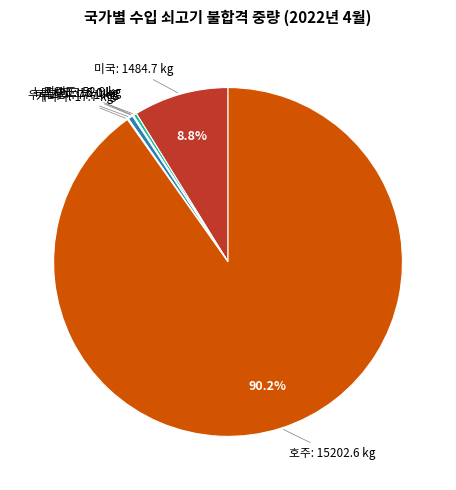

Does any single category account for the majority?

Yes